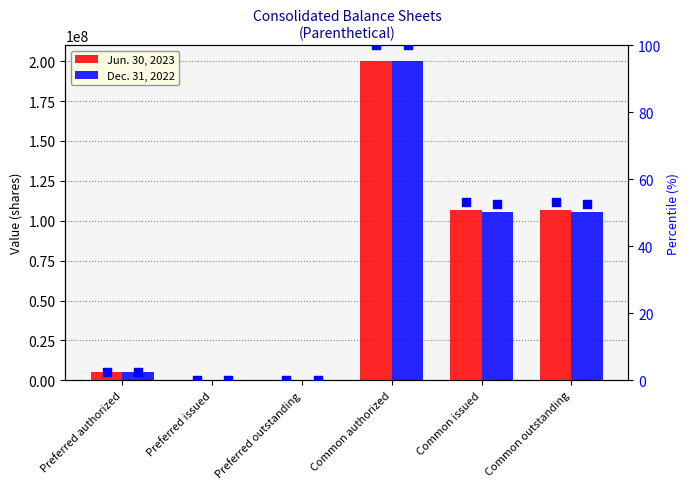

Is the value of Jun. 30, 2023 at Preferred authorized greater than the value of Dec. 31, 2022 at Preferred issued?

Yes